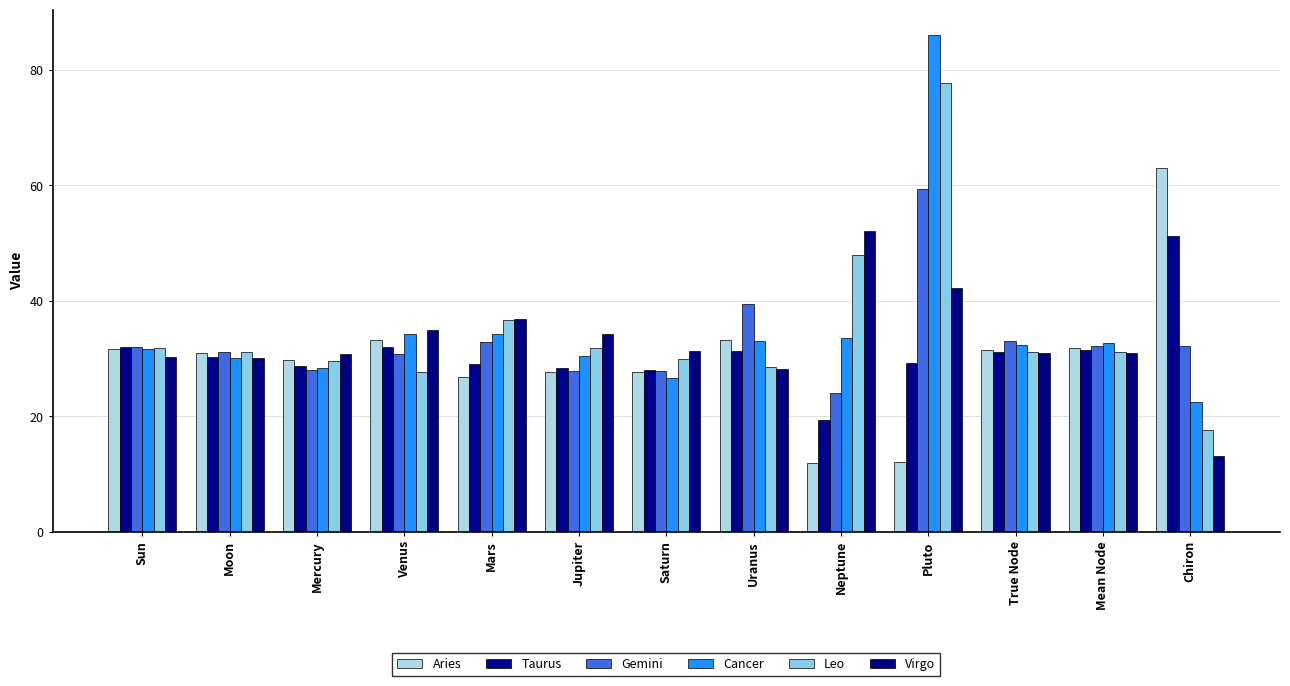

List the series in order of their peak value, lowest first.

Taurus, Virgo, Gemini, Aries, Leo, Cancer